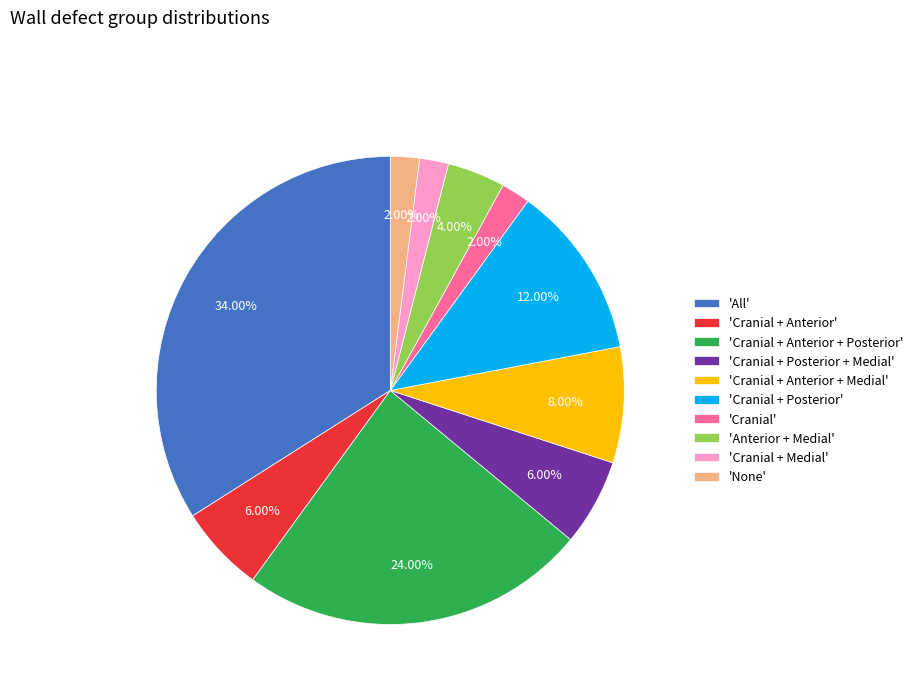

Does 'Cranial + Anterior + Posterior' account for over 50% of the chart?

No